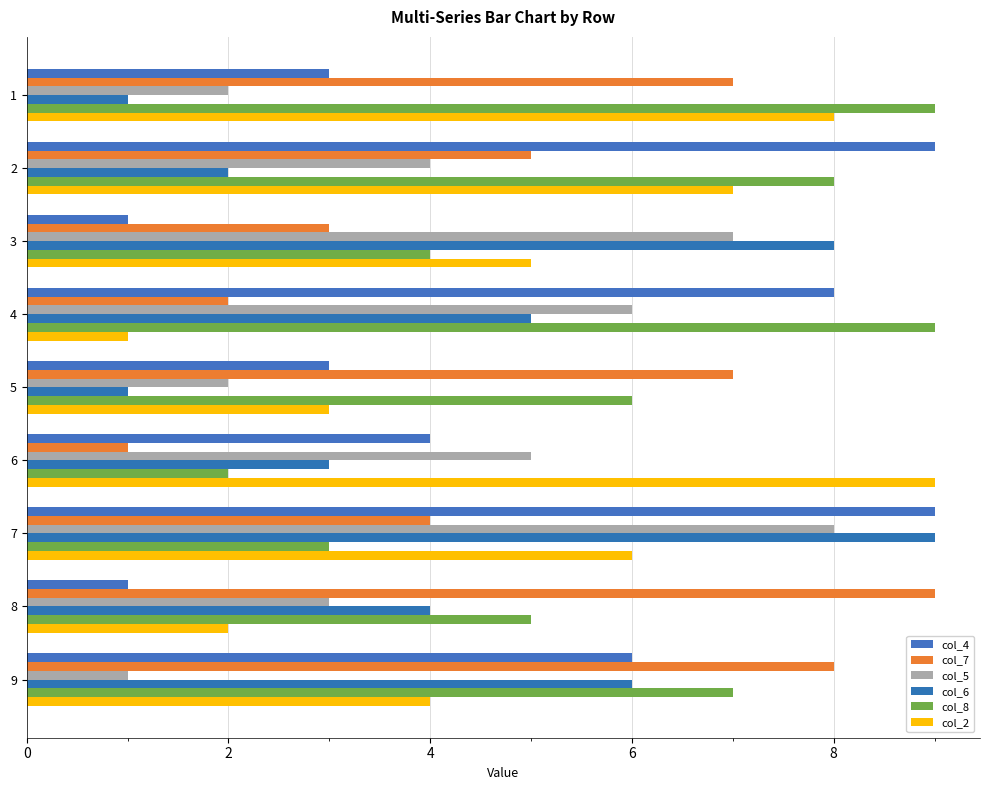

At which label is col_2 closest to 5?

3